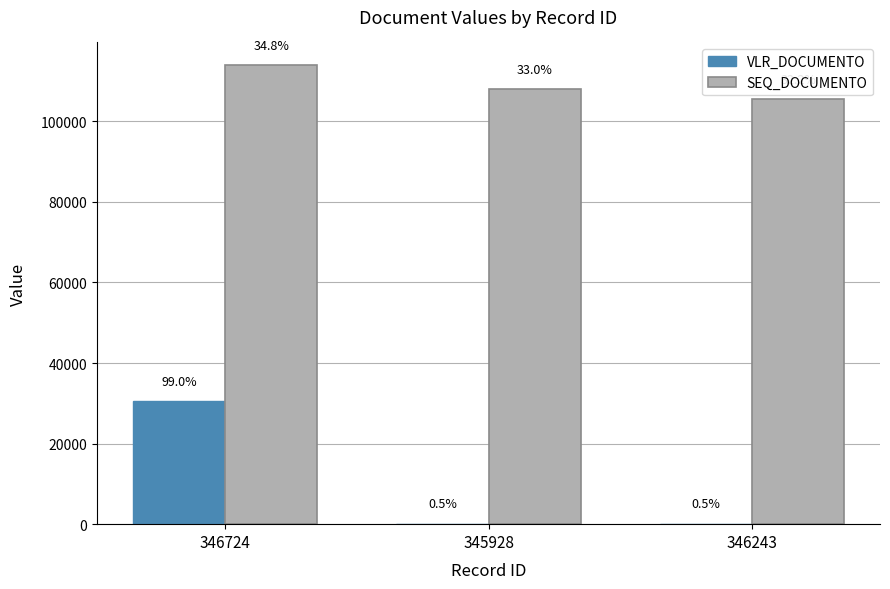

Does the chart contain stacked bars?

No